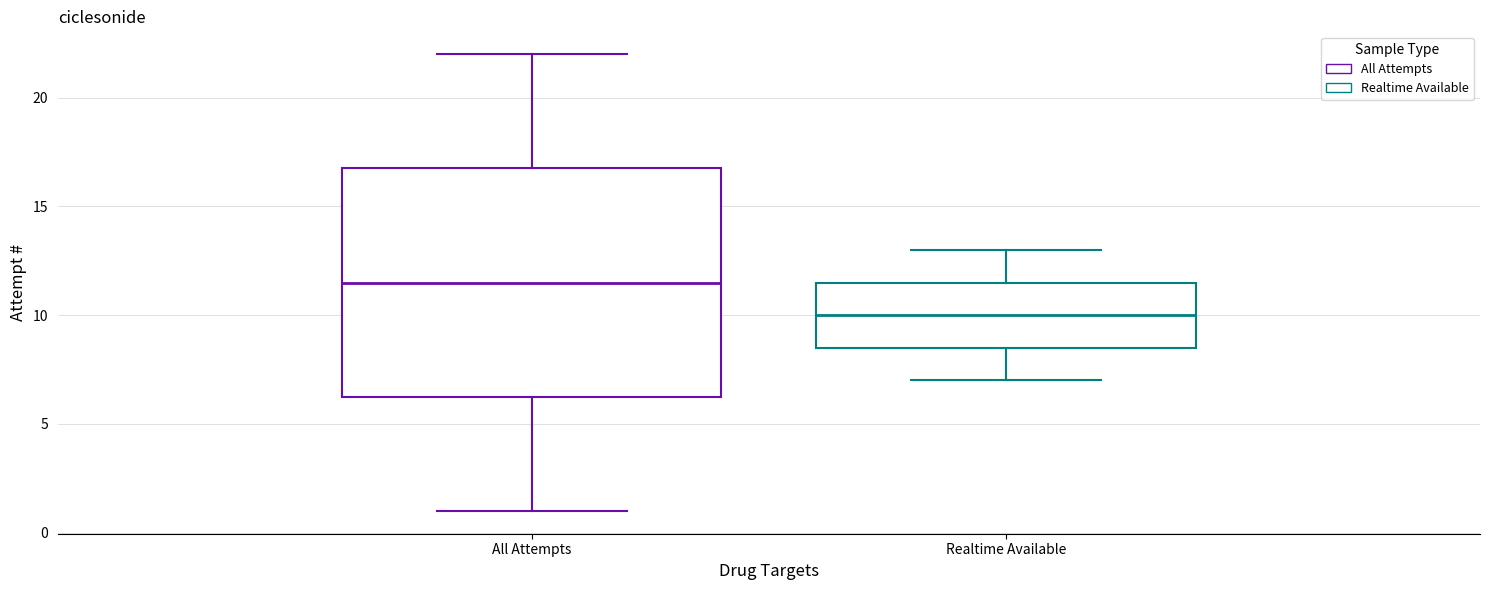

Which box has the highest median line?

All Attempts